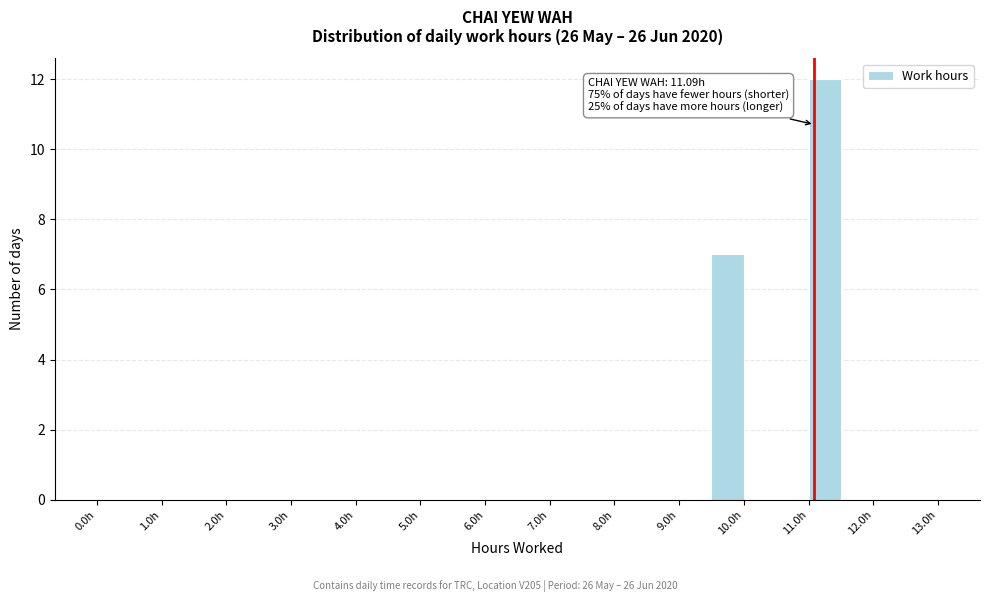

Over which range of the x-axis is the bar tallest?

11.0 to 11.5